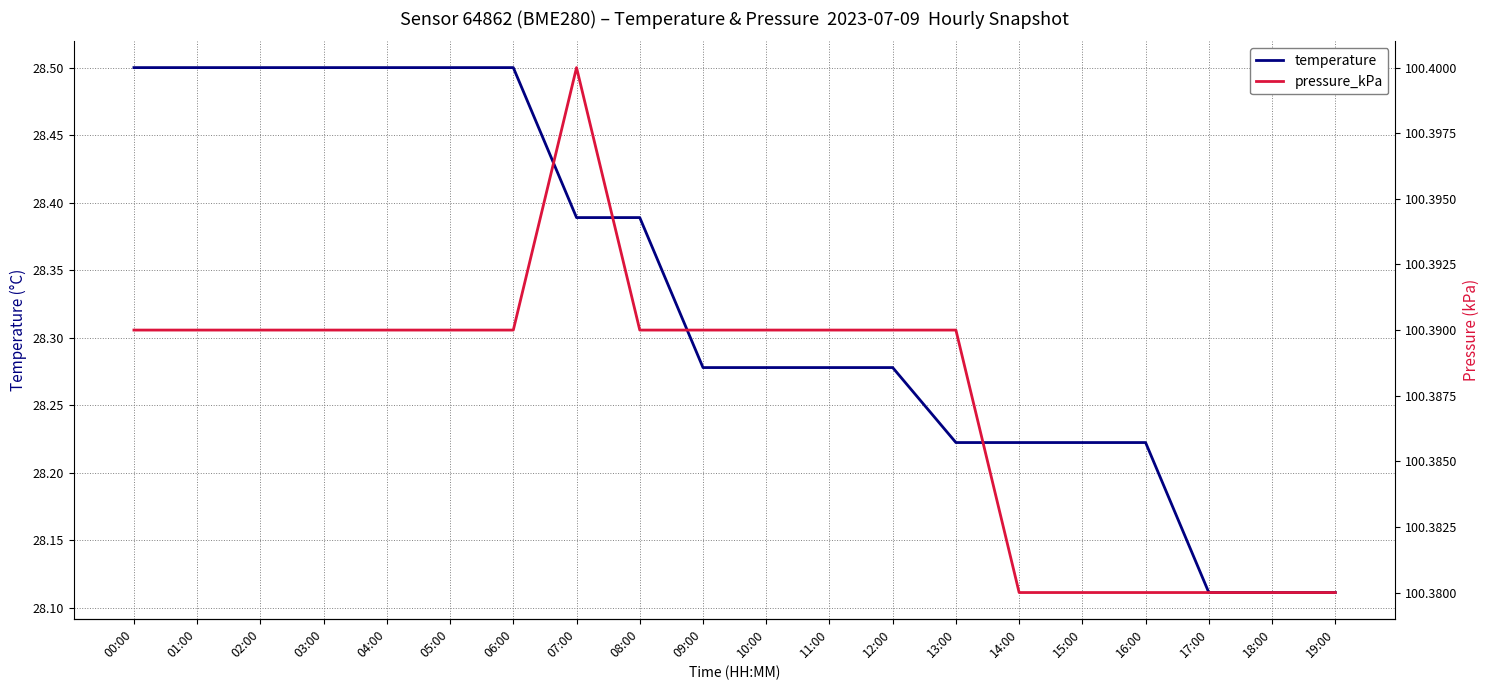

How many distinct data groups are displayed?

2